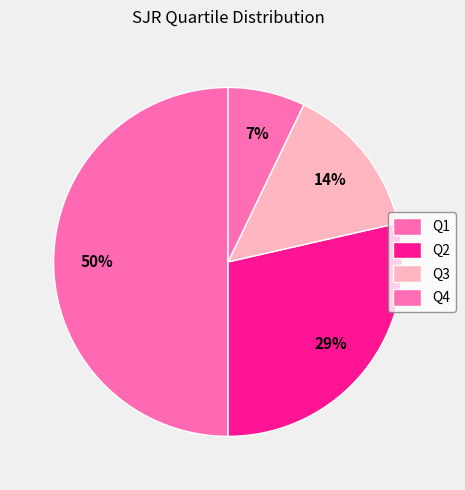

Which slice is the smallest?

Q4